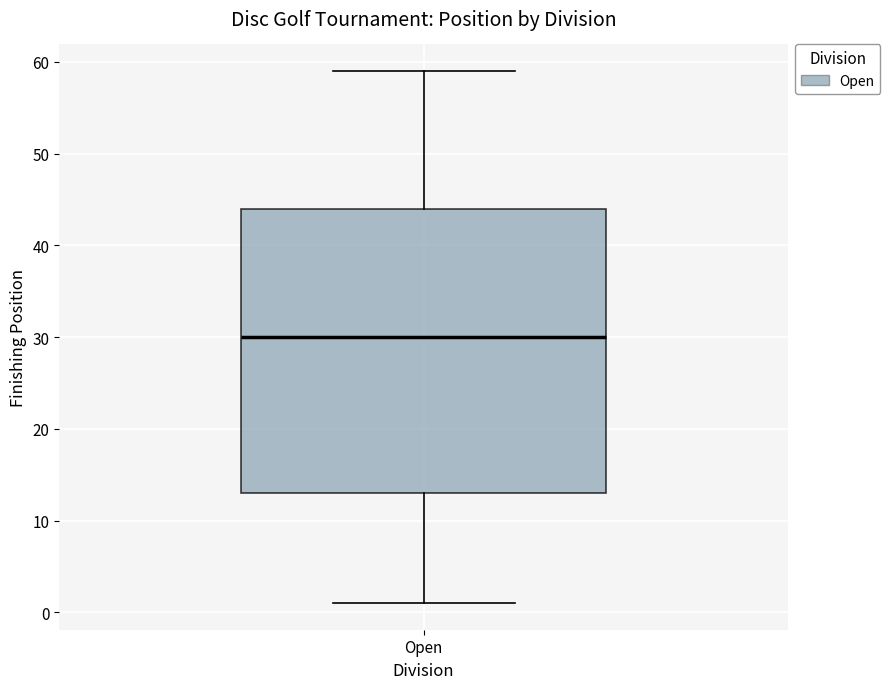

Transcribe this box plot: give where the median line is, the range the box spans, and where the two whiskers end, as read against the y-axis. The values are not printed on the chart, so give them approximately, as read against the axis.

median 30, box 13 to 44, whiskers 1 to 59